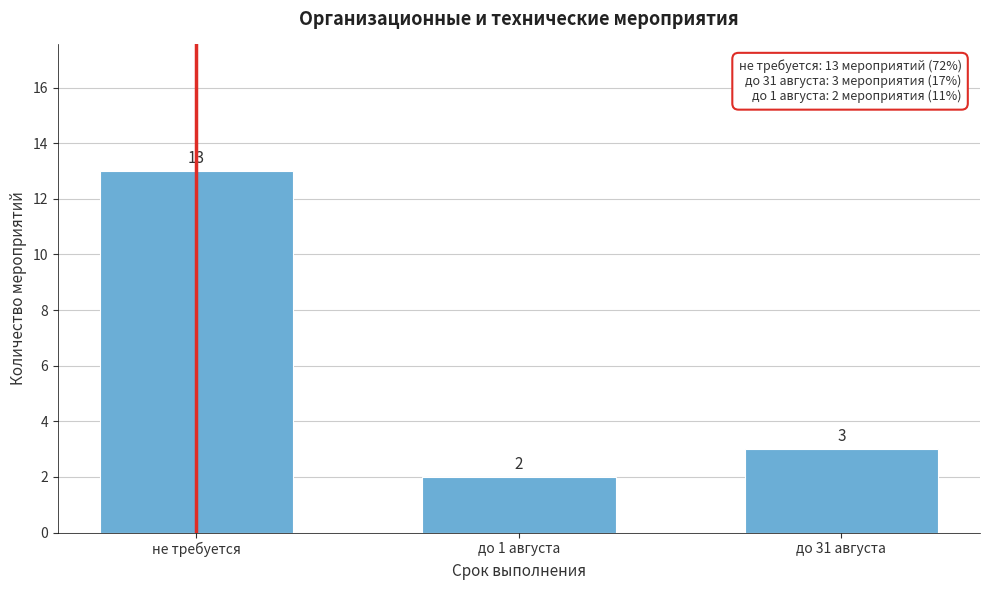

Reading right to left, transcribe all the data shown in this chart.

до 31 августа=3	до 1 августа=2	не требуется=13